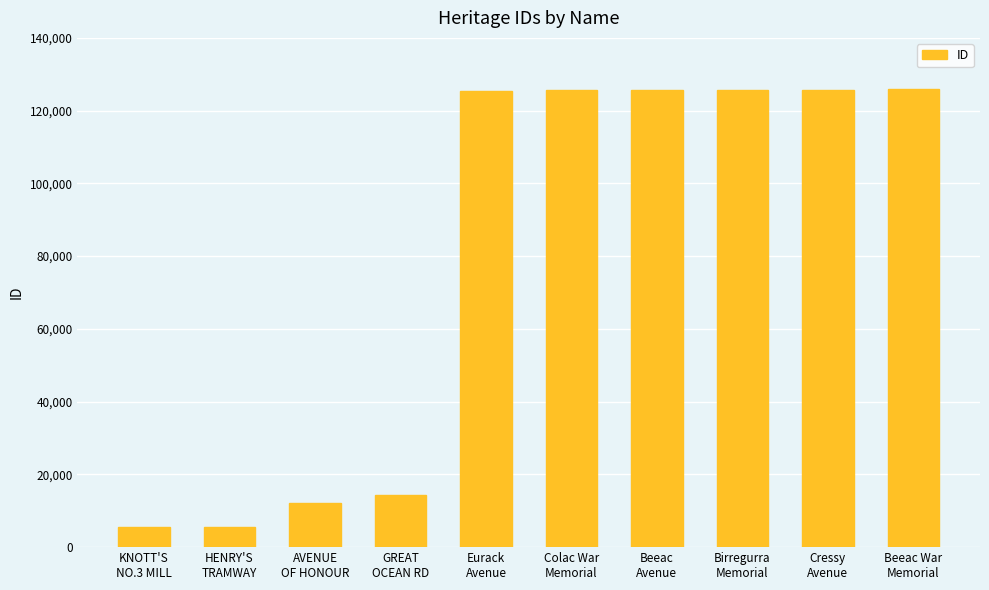

True or false: the data shows 125409 at Eurack
Avenue.

True